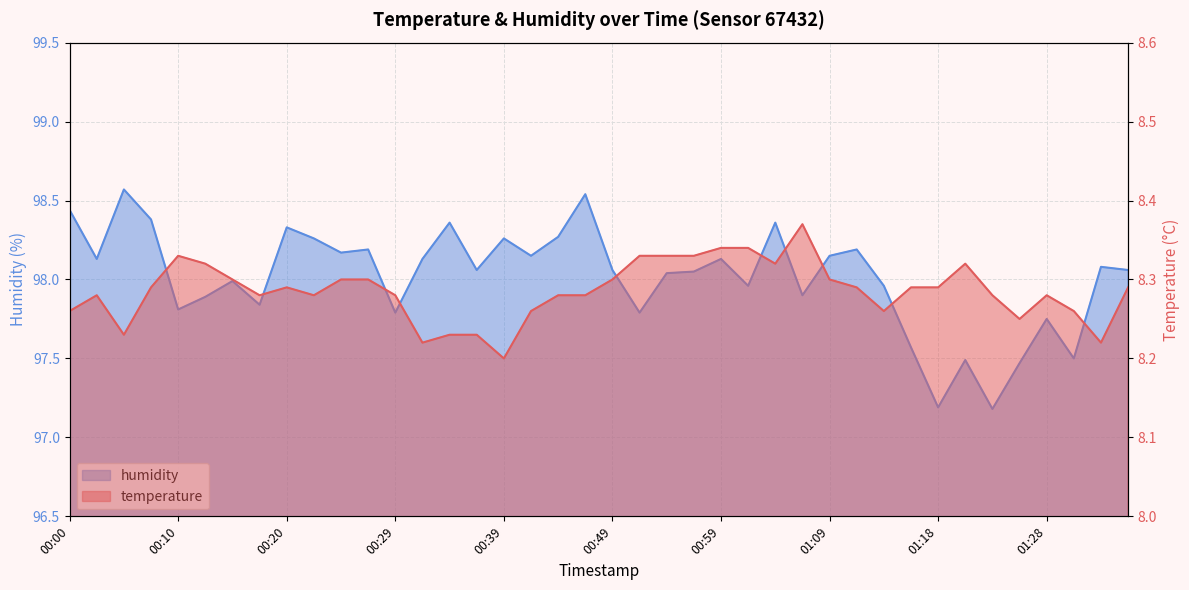

True or false: humidity and temperature cross at least once.

False